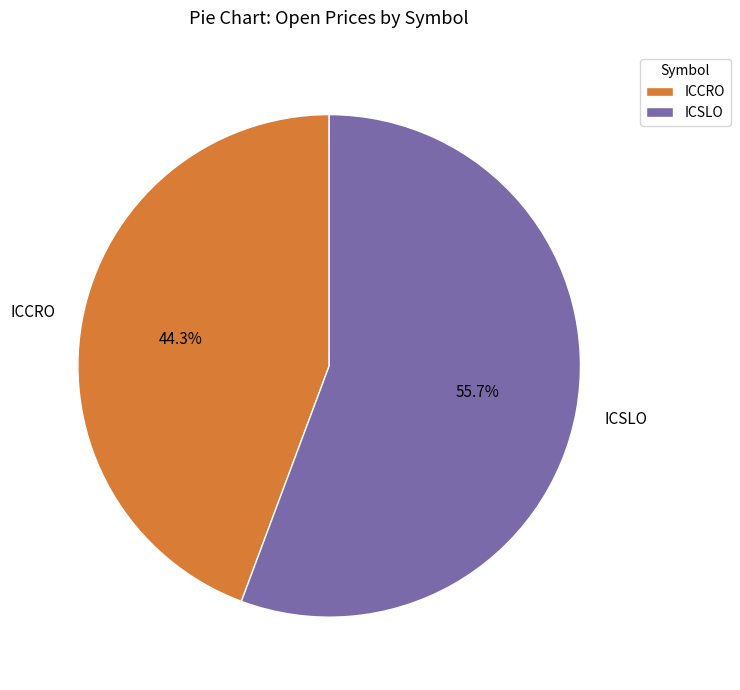

What portion of the pie excludes ICSLO?

44.3%